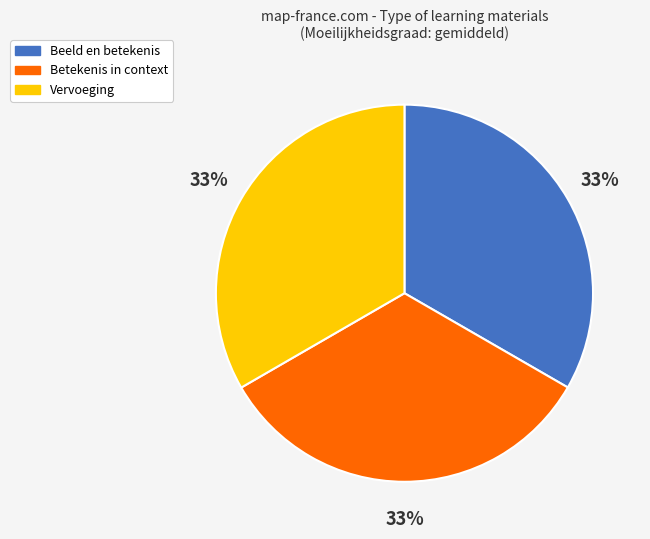

Do Beeld en betekenis and Vervoeging together represent more than half of the pie?

Yes